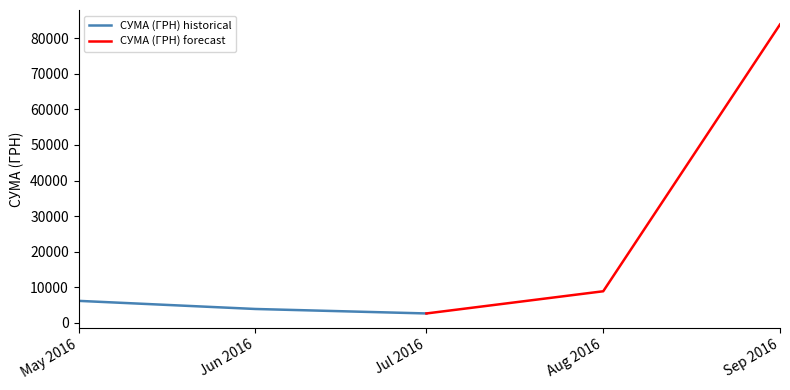

Reading right to left, transcribe all the data shown in this chart.

СУМА (ГРН) historical: 2621.0	3879.0	6163.2
СУМА (ГРН) forecast: 83896.7	8862.6	2621.0